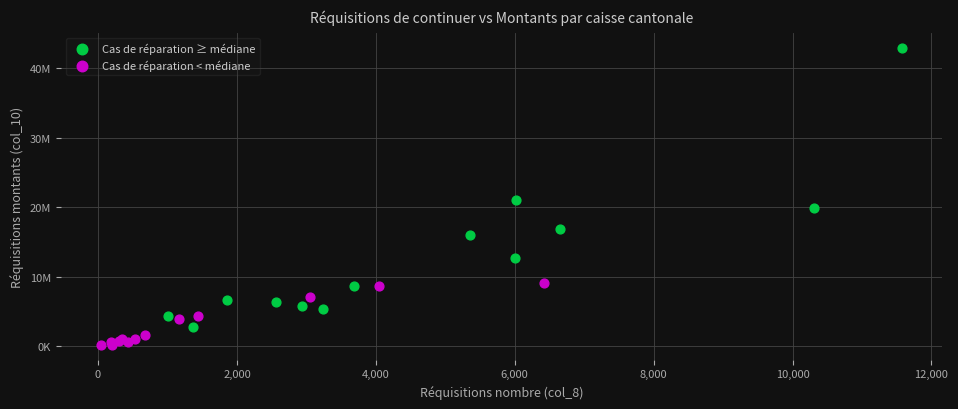

Which series reaches the maximum Y coordinate?

Cas de réparation ≥ médiane